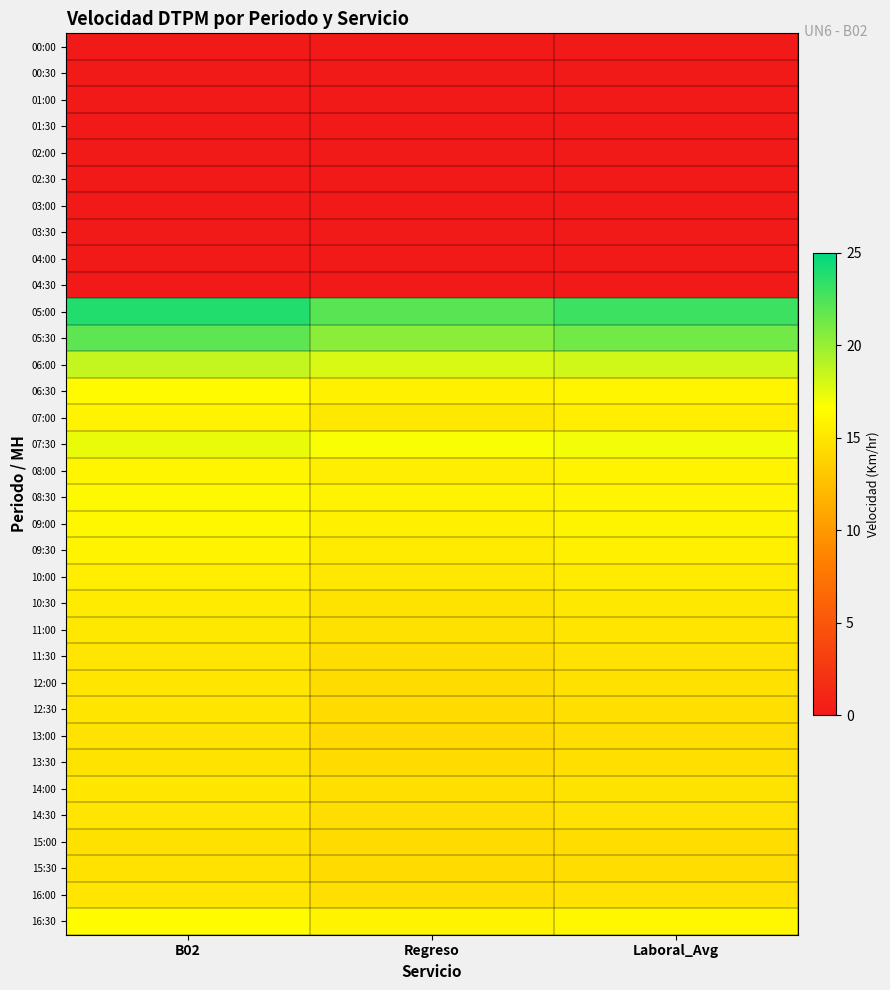

Which series has the largest total across all categories?

05:00